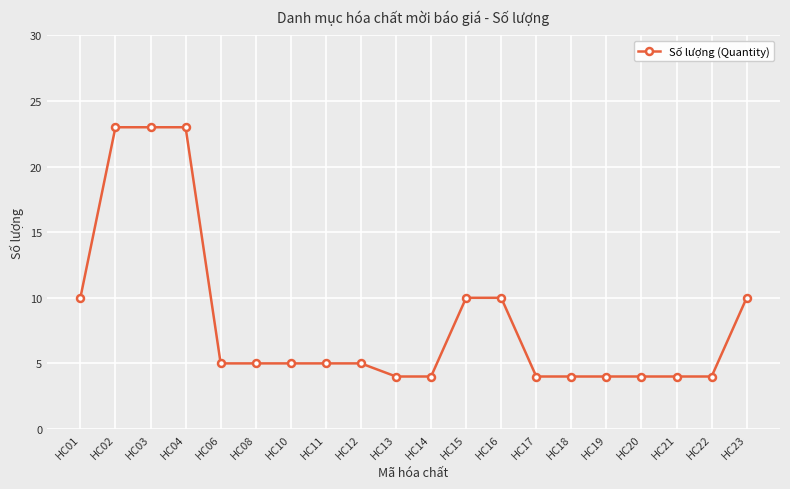

What is the maximum value shown in the chart?

23